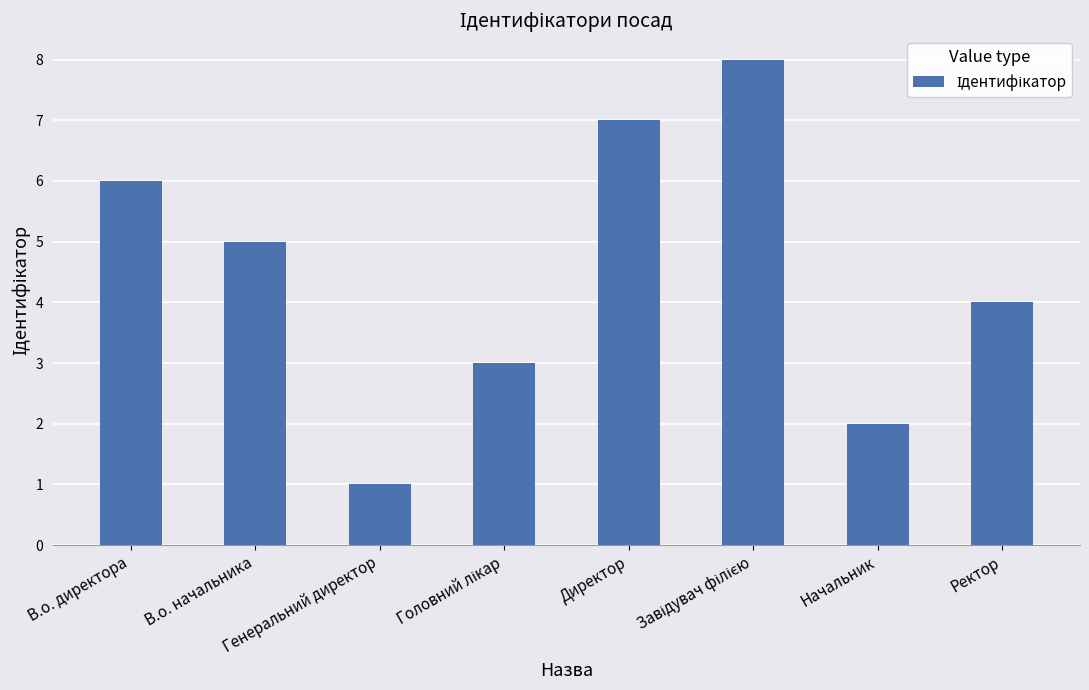

Where is the data nearest to the value 4?

Ректор